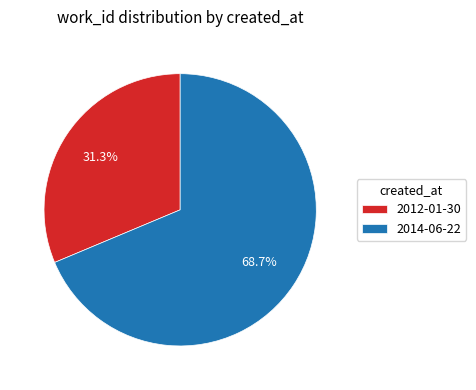

To the nearest percent, what portion does 2012-01-30 represent?

31%